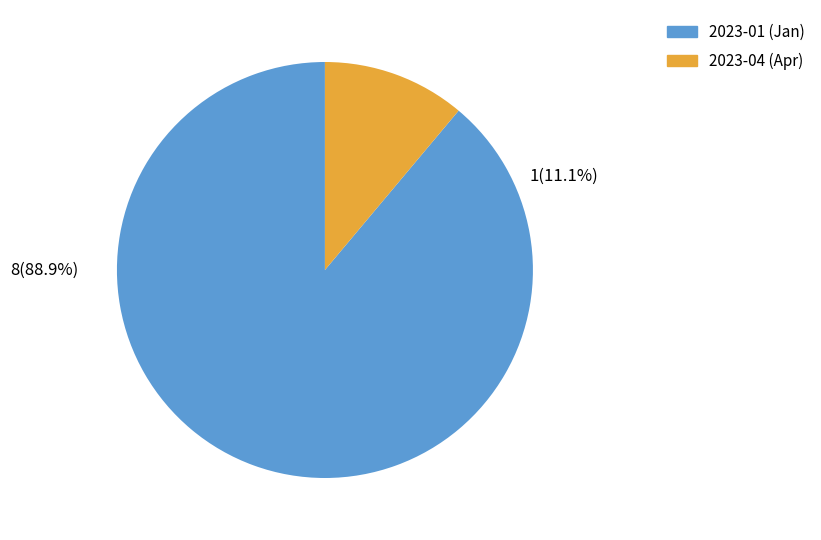

True or false: 2023-01 accounts for 89% of the total.

True